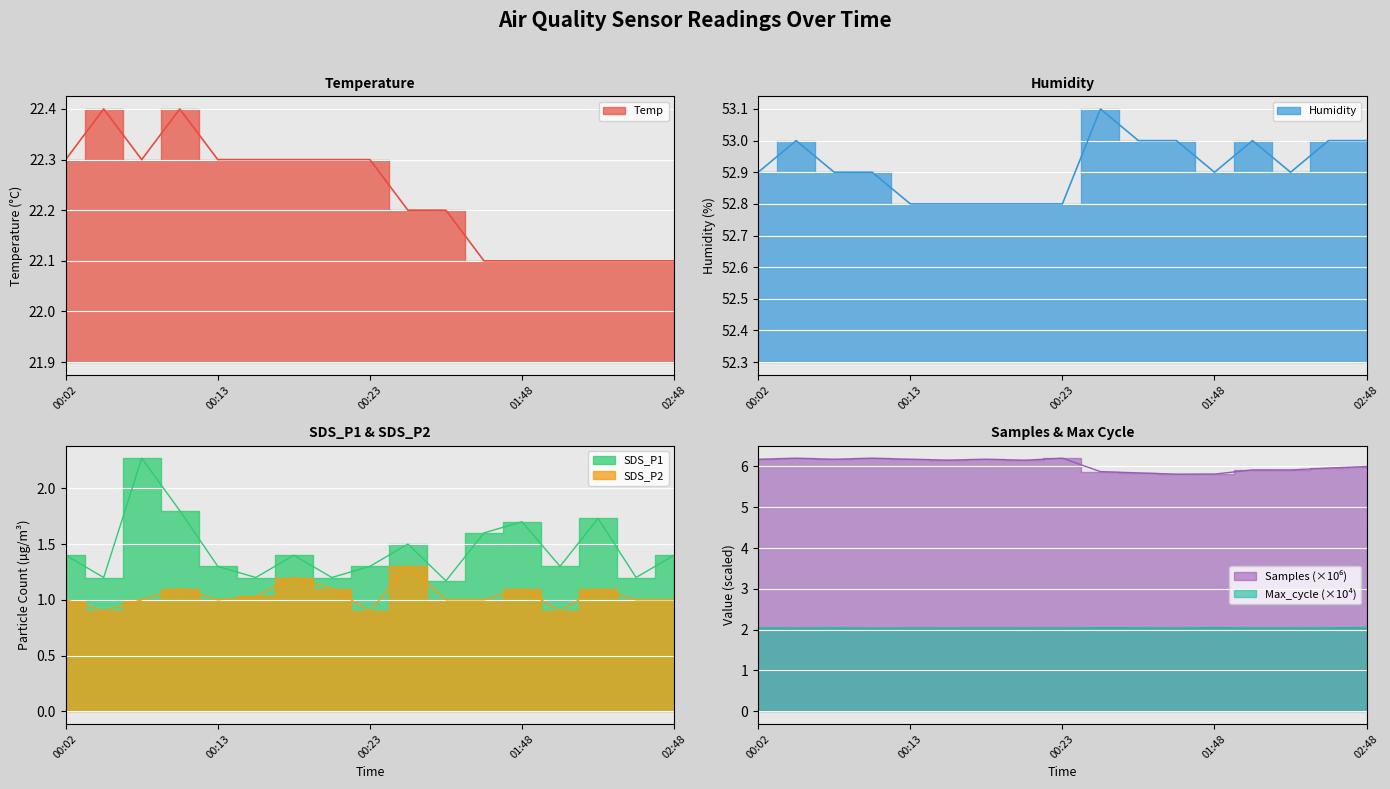

The value of Humidity at 01:00 is 53.1. True or false?

True